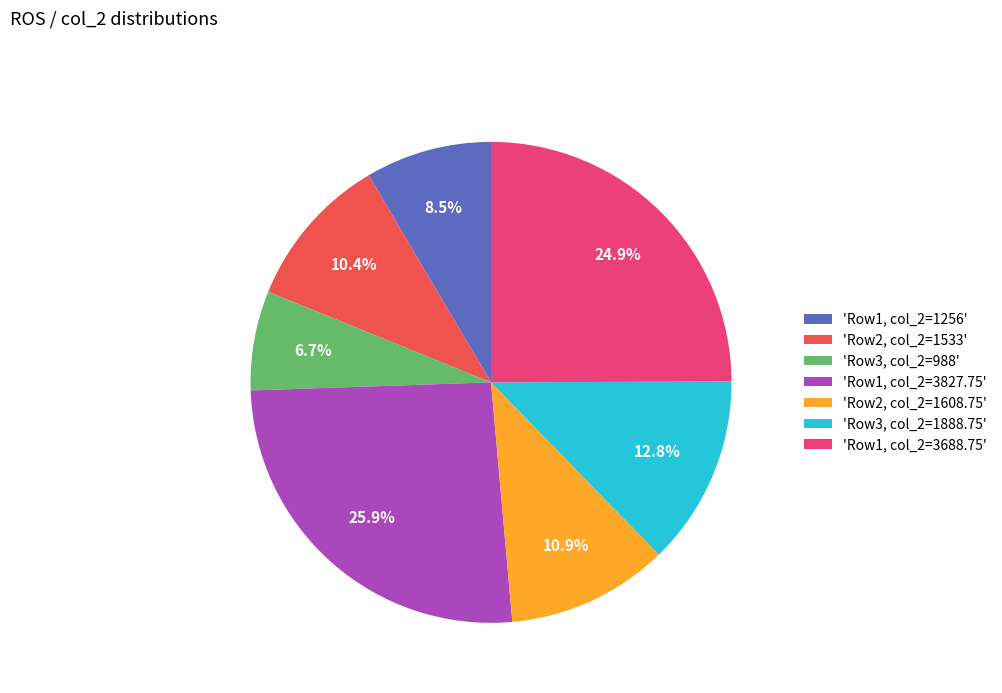

What is the ratio of the value at 'Row1, col_2=3688.75' to the value at 'Row3, col_2=988'?

3.7